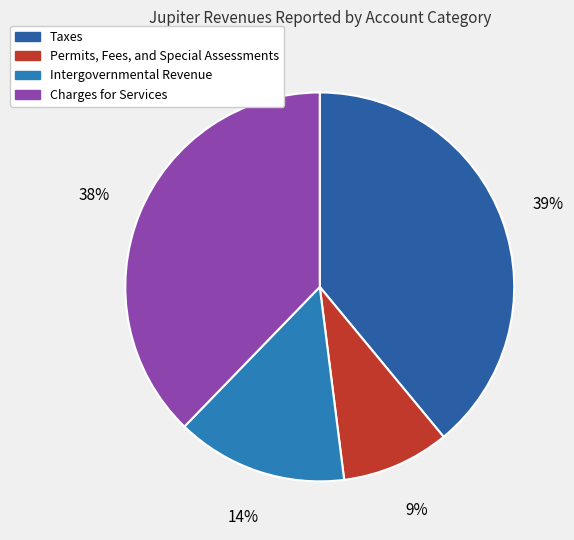

To the nearest percent, what is the average slice percentage?

25%